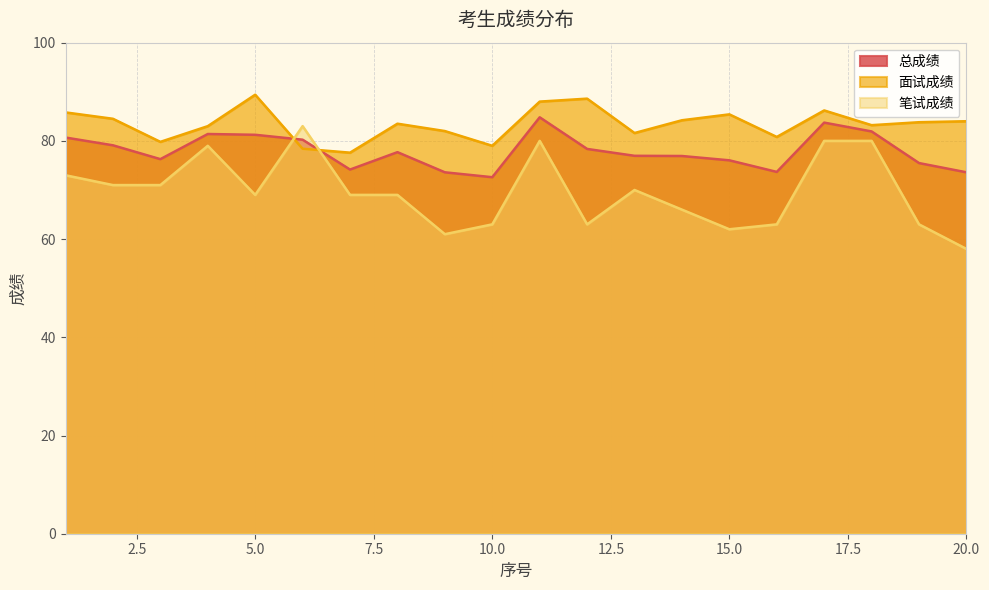

Between 6 and 20, which series saw the biggest shift?

笔试成绩